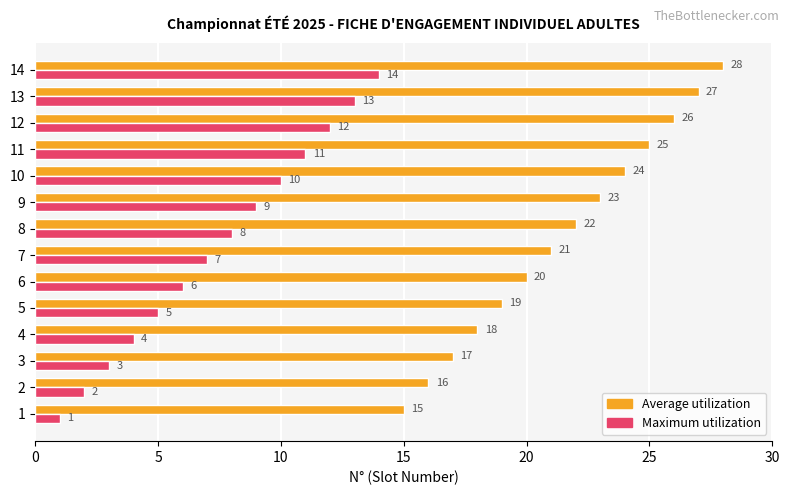

What is the minimum value for Average utilization?

15